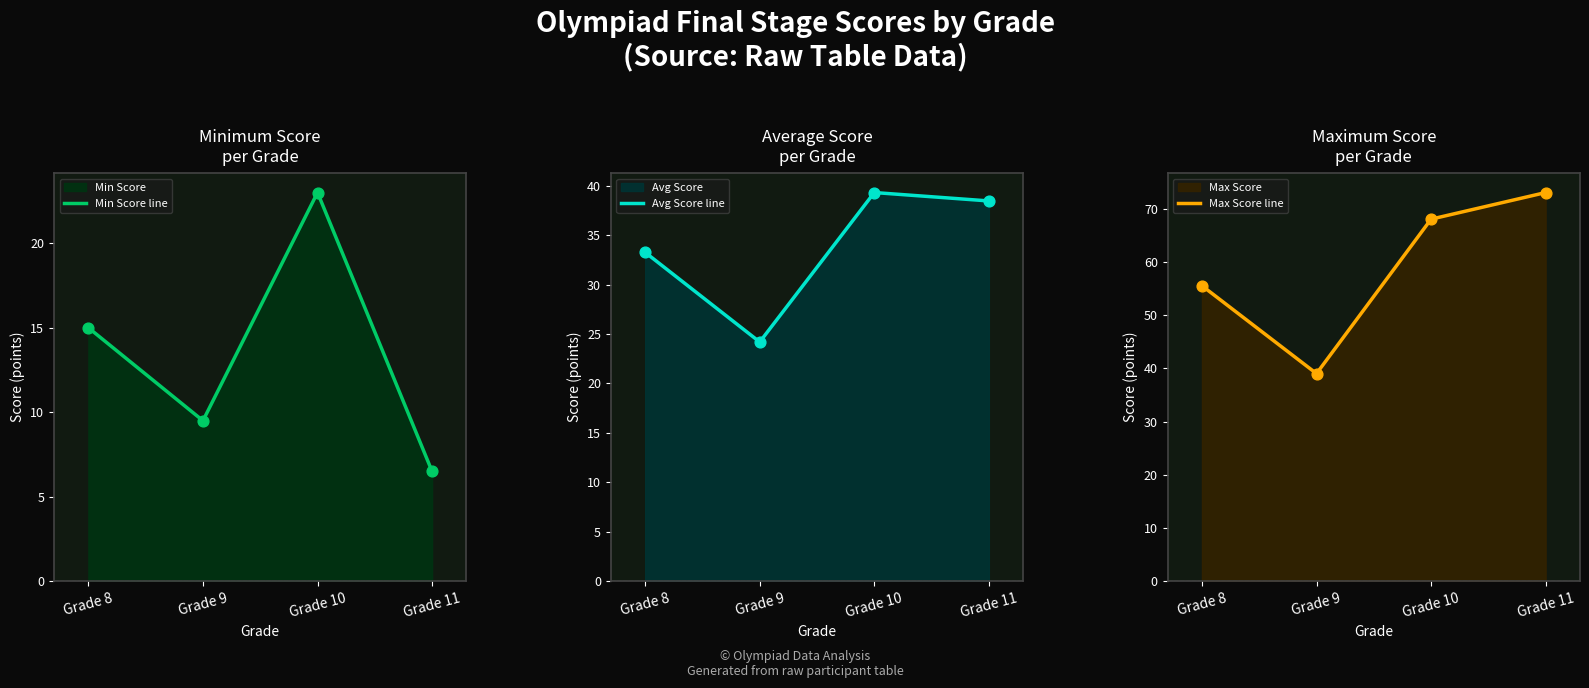

Which series has the largest Y range (max minus min)?

Max Score line